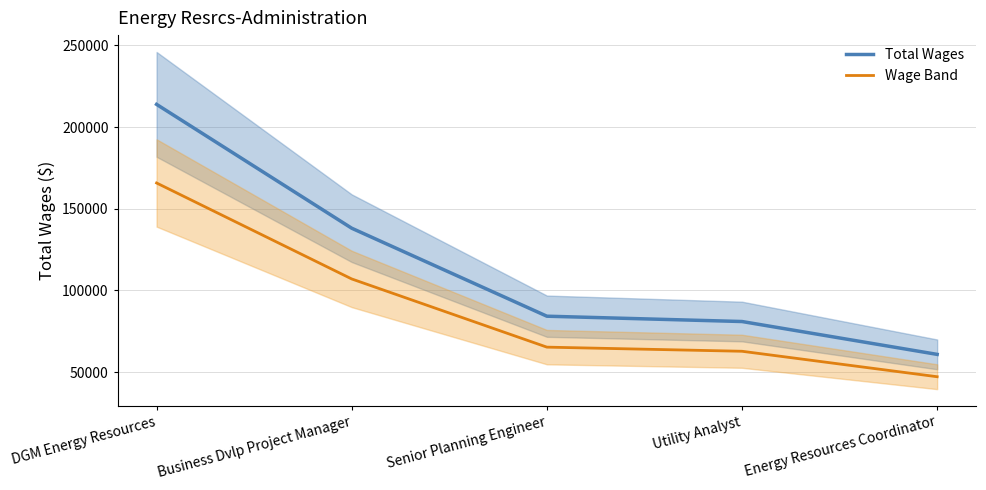

What is the label of the 4th point from the left?

Utility Analyst